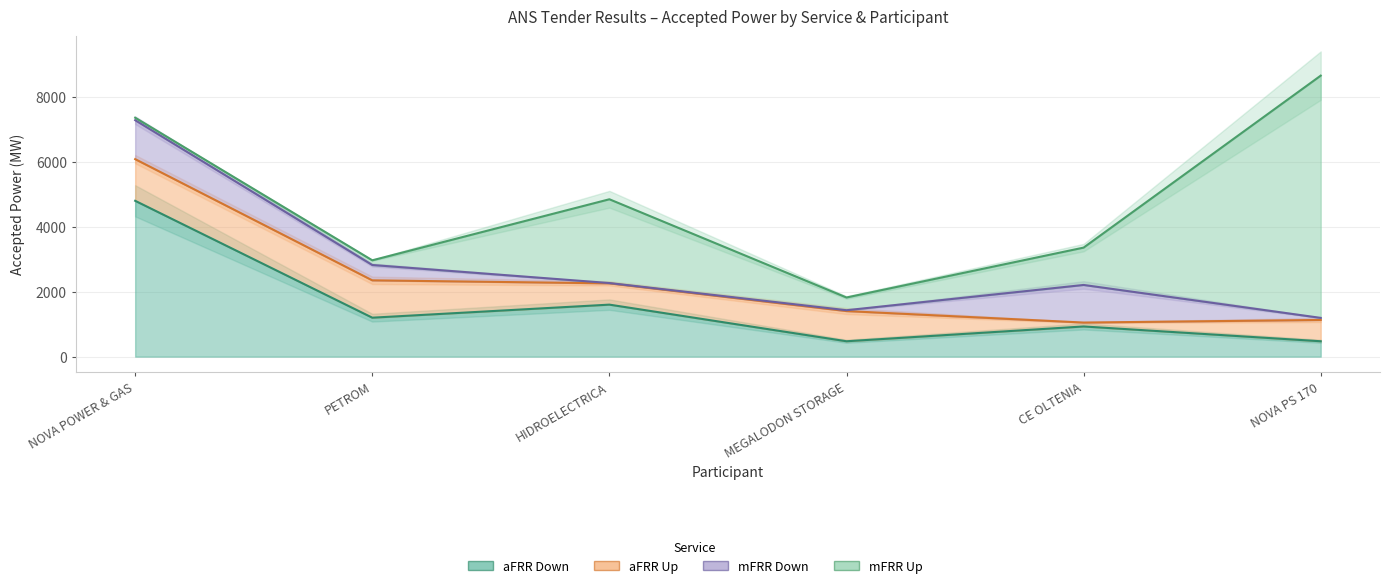

How many lines are shown in the chart?

4